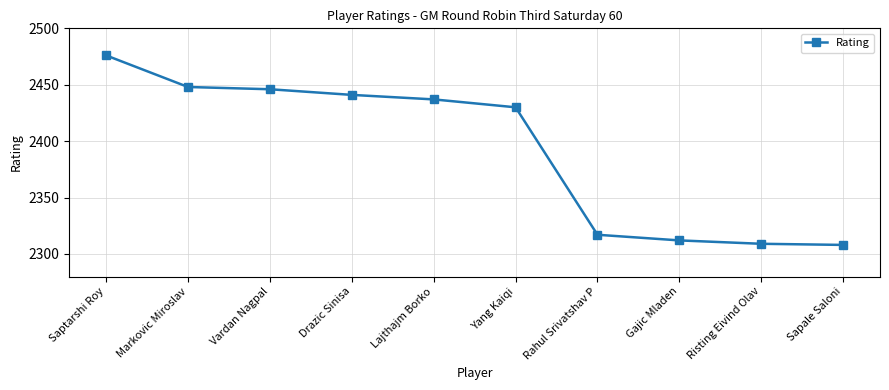

Reading left to right, what are all the values shown in this chart?

Saptarshi Roy=2476	Markovic Miroslav=2448	Vardan Nagpal=2446	Drazic Sinisa=2441	Lajthajm Borko=2437	Yang Kaiqi=2430	Rahul Srivatshav P=2317	Gajic Mladen=2312	Risting Eivind Olav=2309	Sapale Saloni=2308